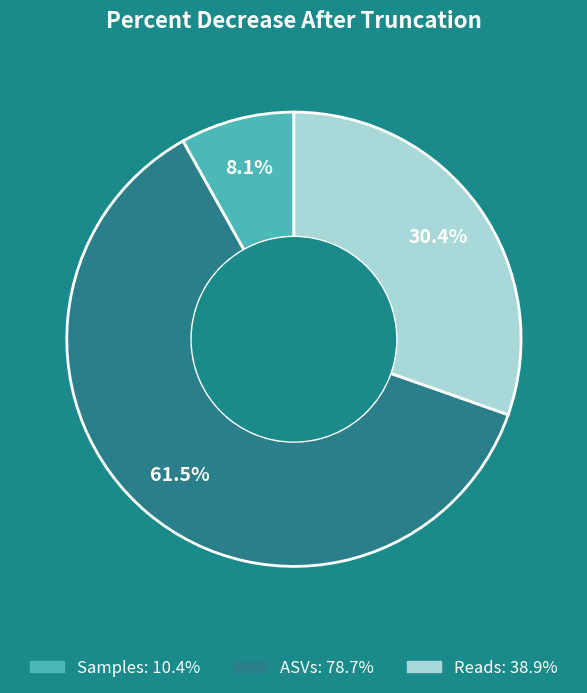

Which slice is the smallest?

Samples